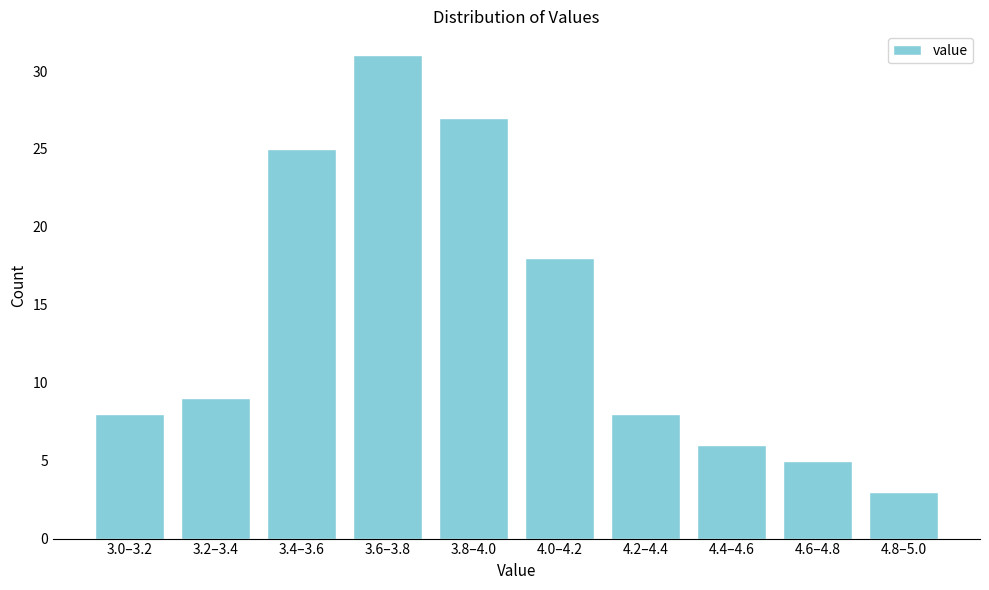

Reading right to left, list all the values displayed in this chart.

4.8–5.0=3	4.6–4.8=5	4.4–4.6=6	4.2–4.4=8	4.0–4.2=18	3.8–4.0=27	3.6–3.8=31	3.4–3.6=25	3.2–3.4=9	3.0–3.2=8